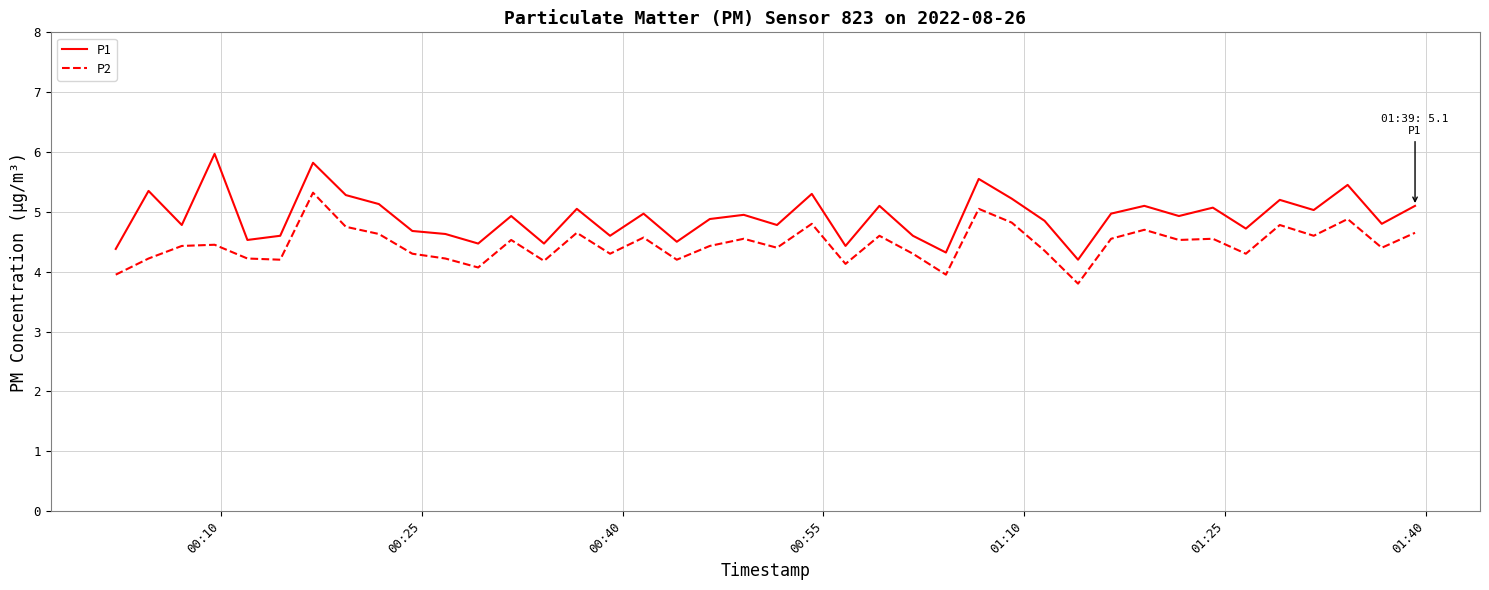

True or false: P1 and P2 intersect in this chart.

False